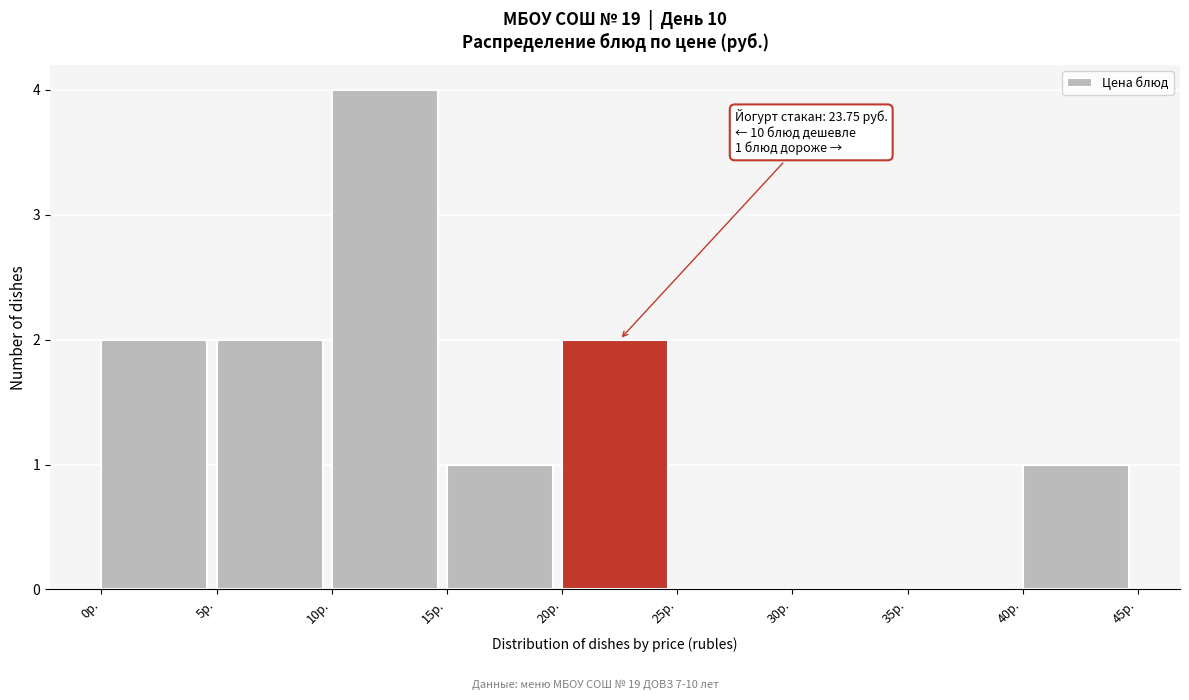

Which range on the x-axis has the tallest bar?

10 to 15